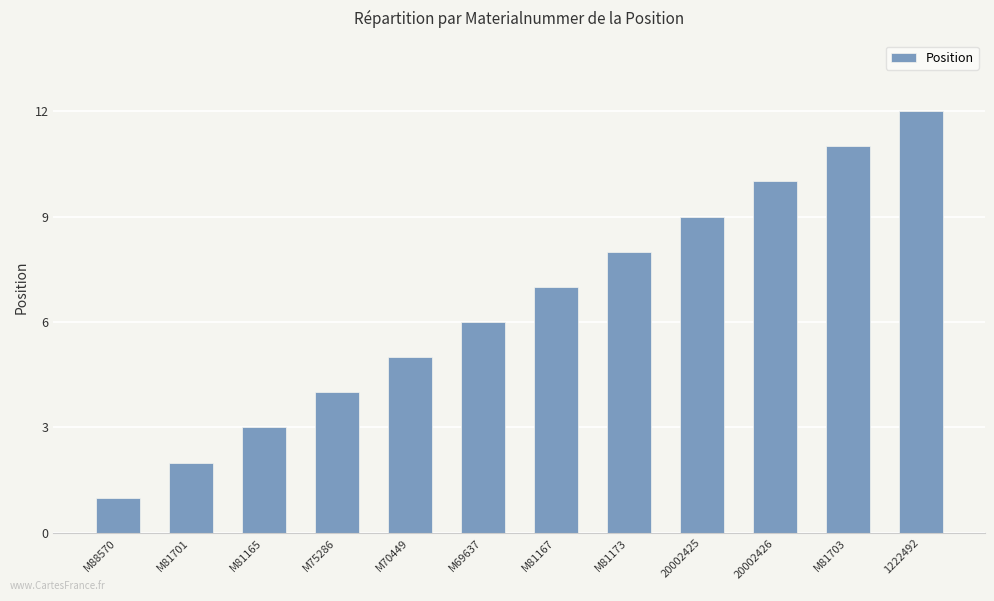

What is the label of the 11th bar from the left?

M81703